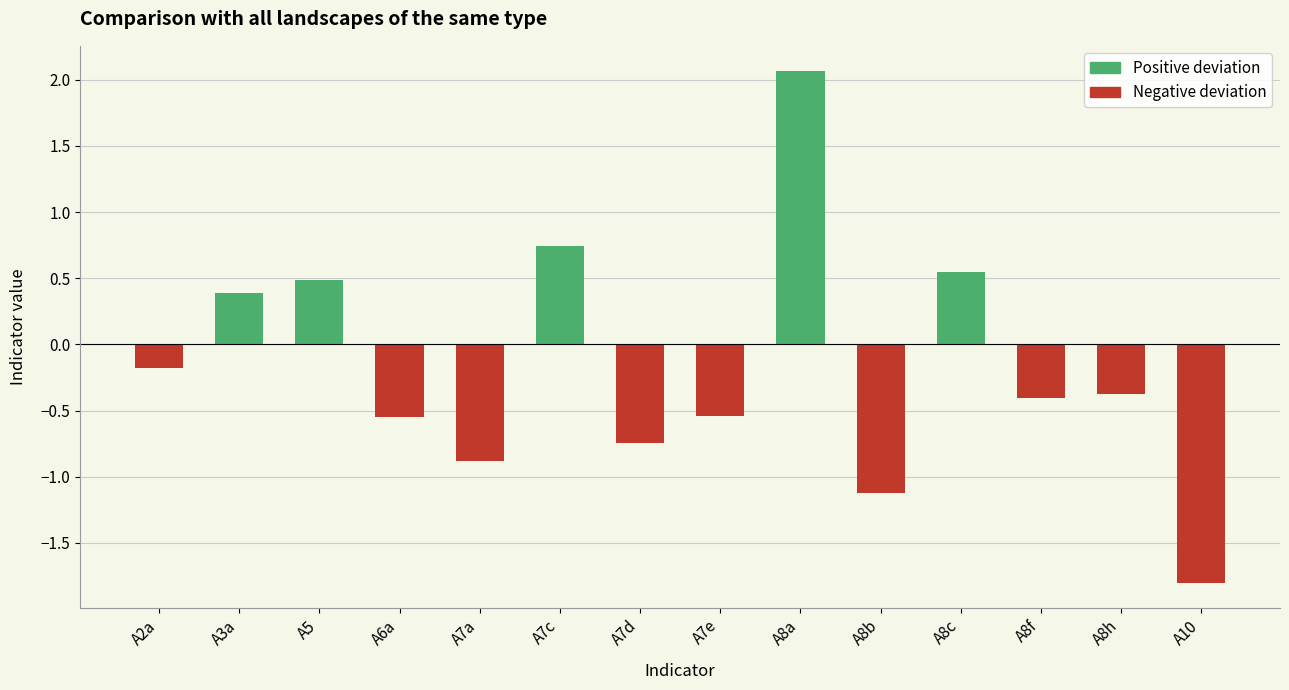

How many groups of bars are there?

14